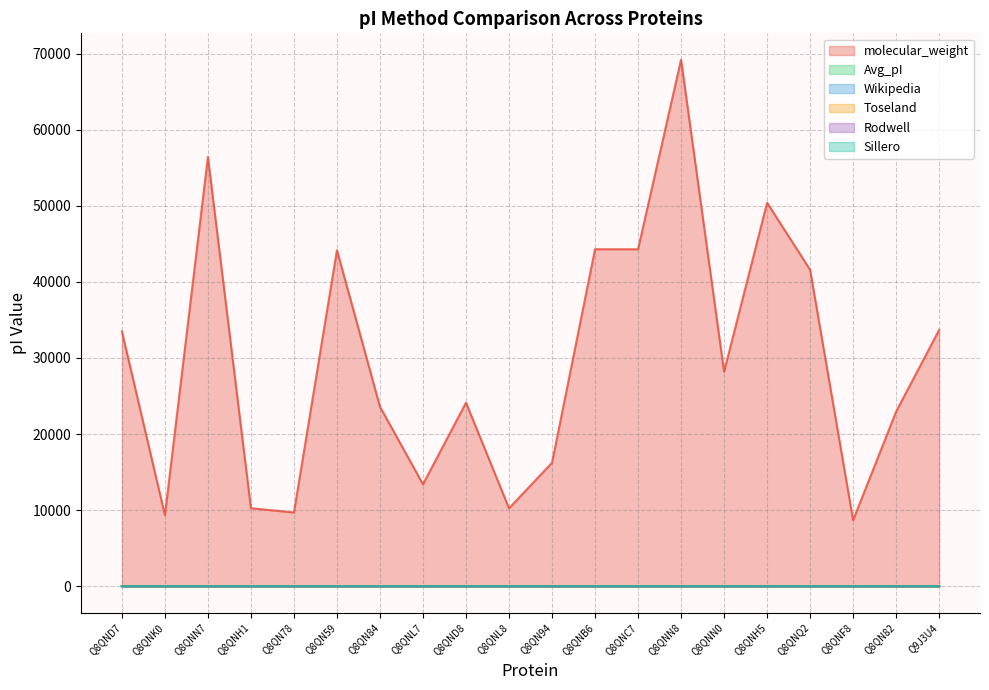

At which category is the sum across all series the highest?

Q8QNN8